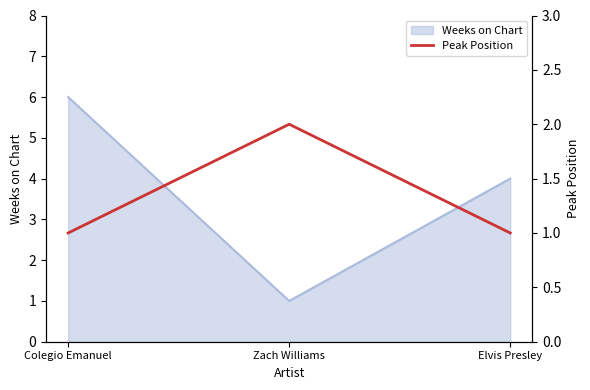

At which label is Weeks on Chart closest to 3?

Elvis Presley